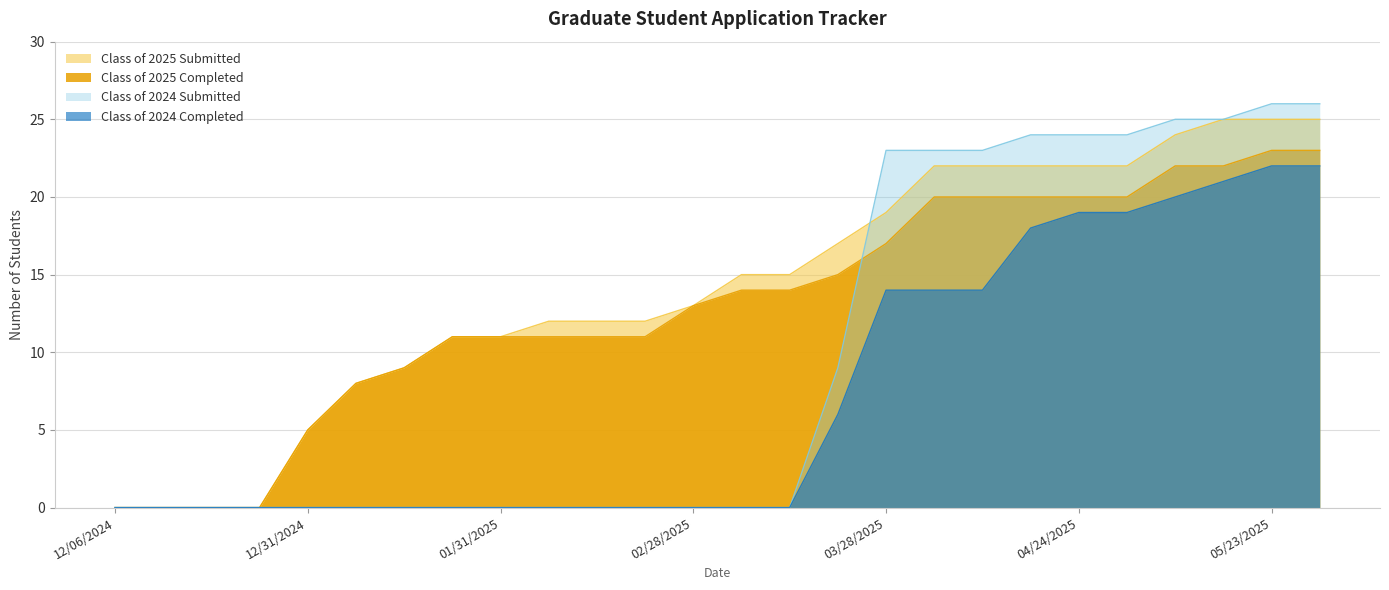

At how many categories does at least one series exceed 8?

20